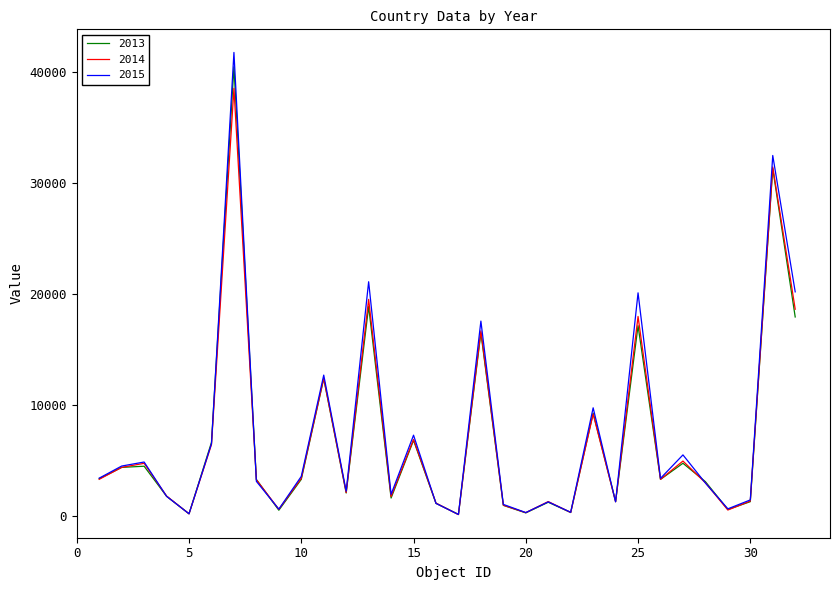

How many distinct data groups are displayed?

3